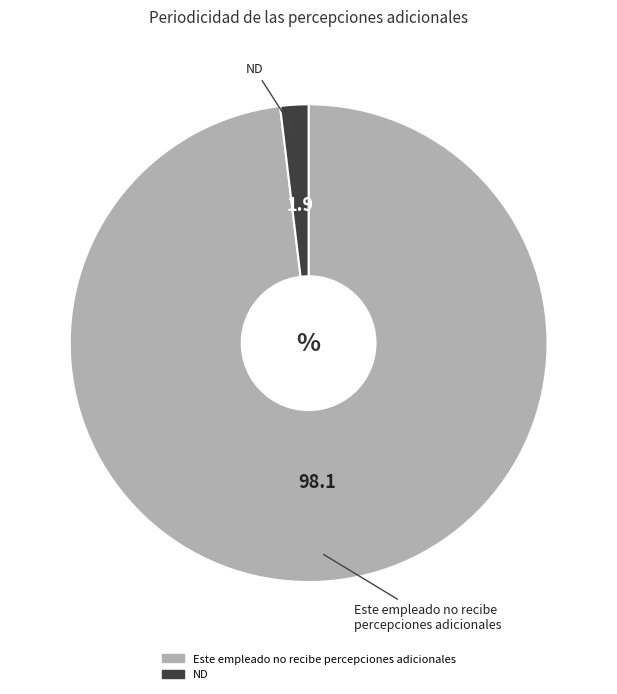

Rank the categories by value from highest to lowest.

Este empleado no recibe percepciones adicionales, ND